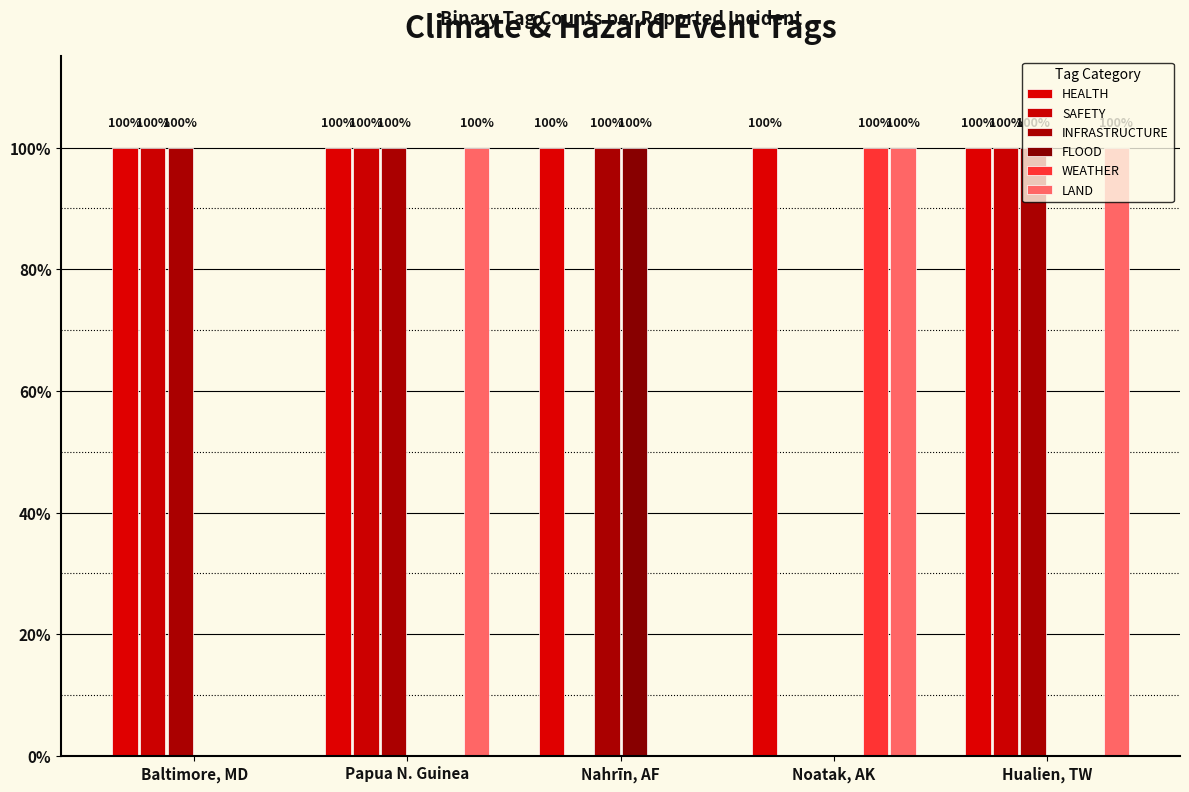

What is the label of the 4th bar from the right?

Papua N. Guinea